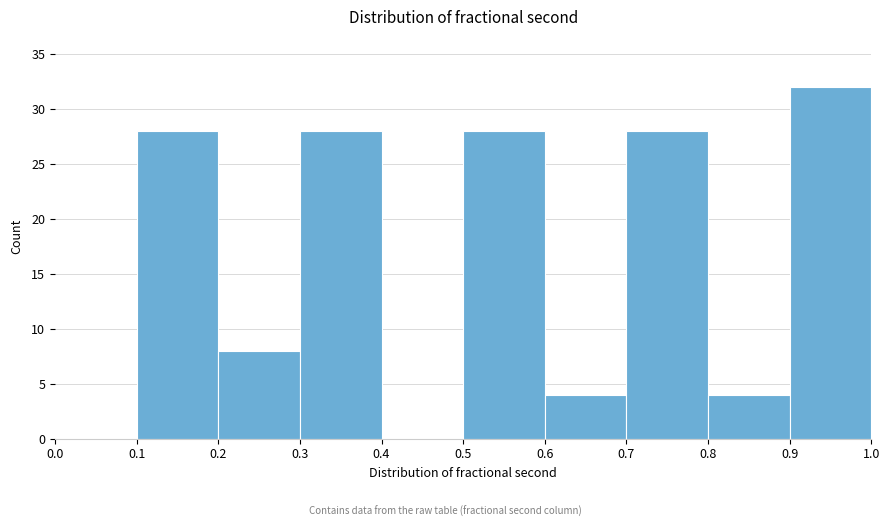

Which range on the x-axis has the tallest bar?

0.9 to 1.0